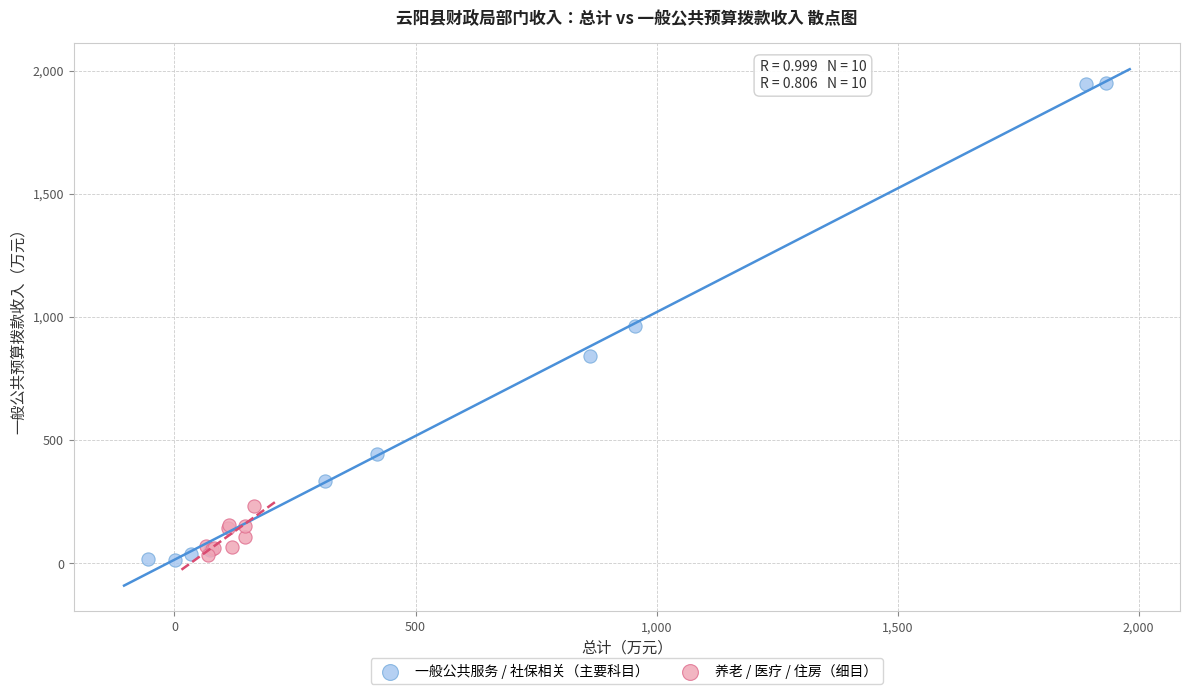

Which series contains the lowest Y value?

一般公共服务 / 社保相关（主要科目）